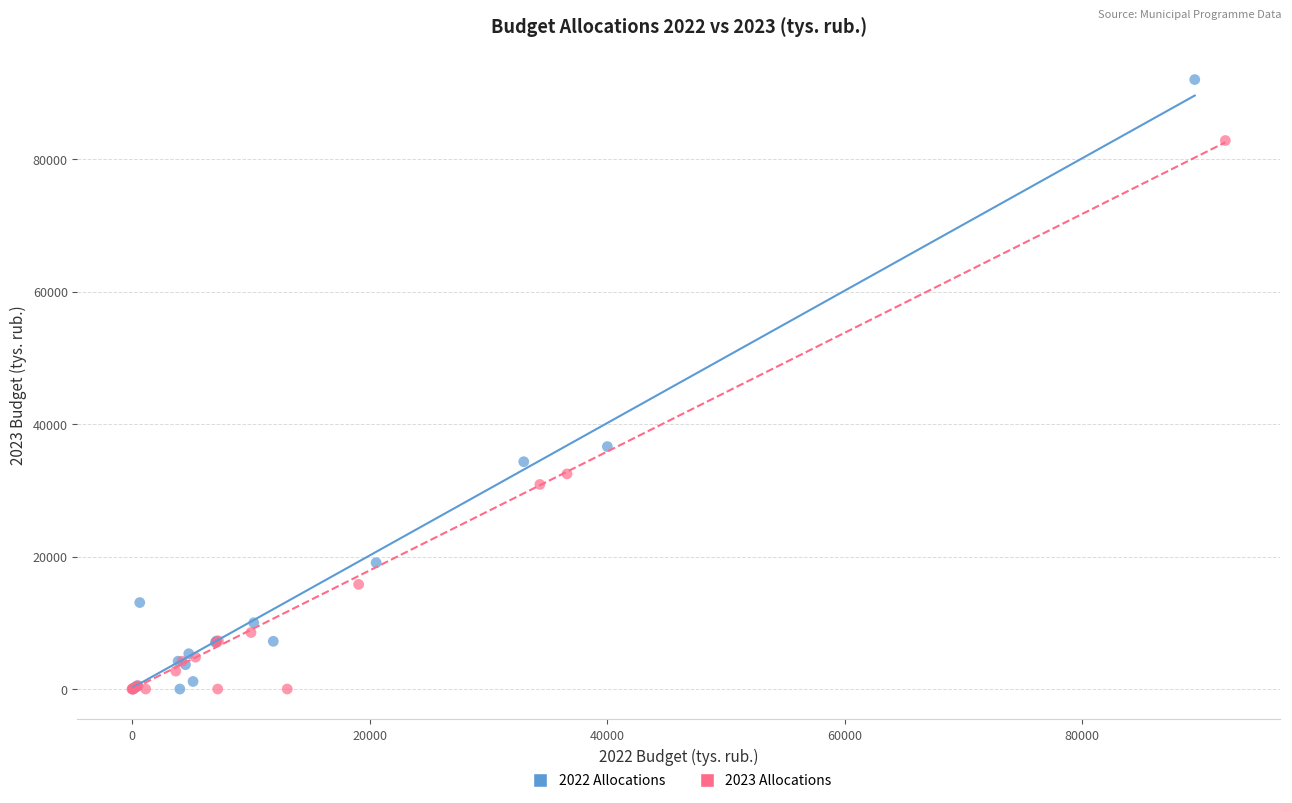

Which series has the widest spread of Y values?

2022 Allocations